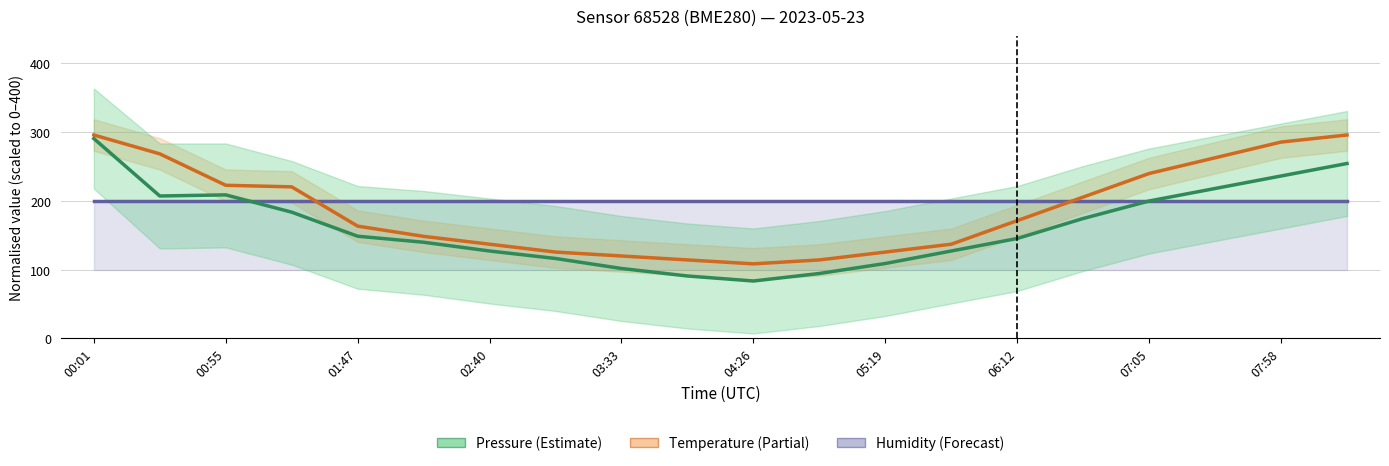

Which category has the highest value in the Humidity series?

00:01